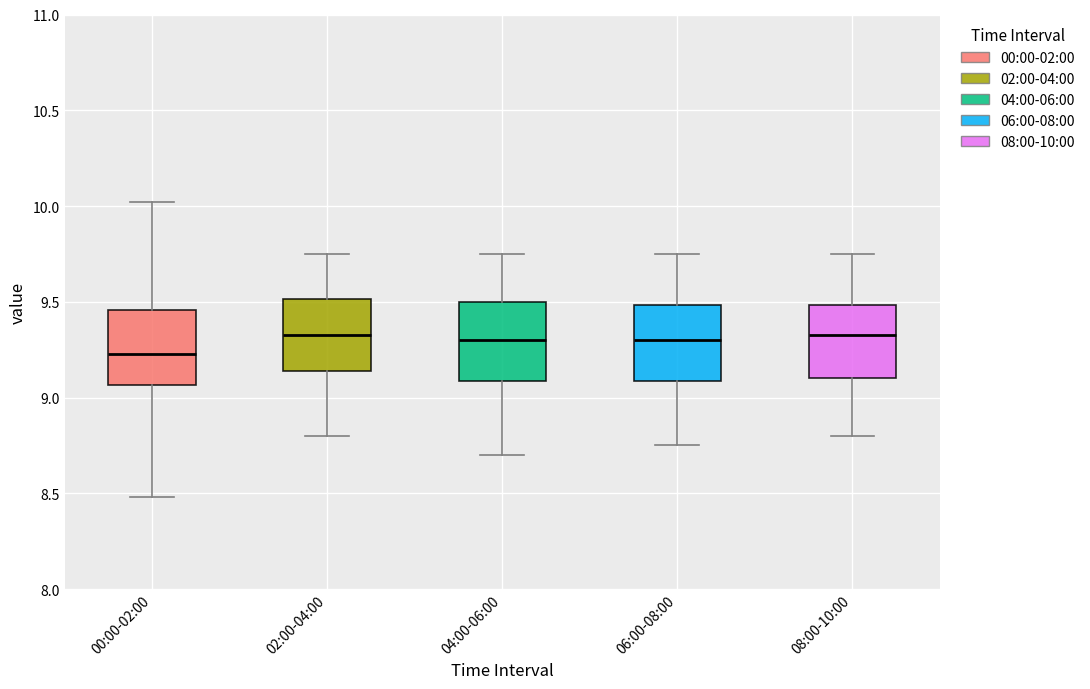

Where is the upper edge of the box for 02:00-04:00 on the y-axis? The values are not printed on the chart, so give them approximately, as read against the axis.

9.50